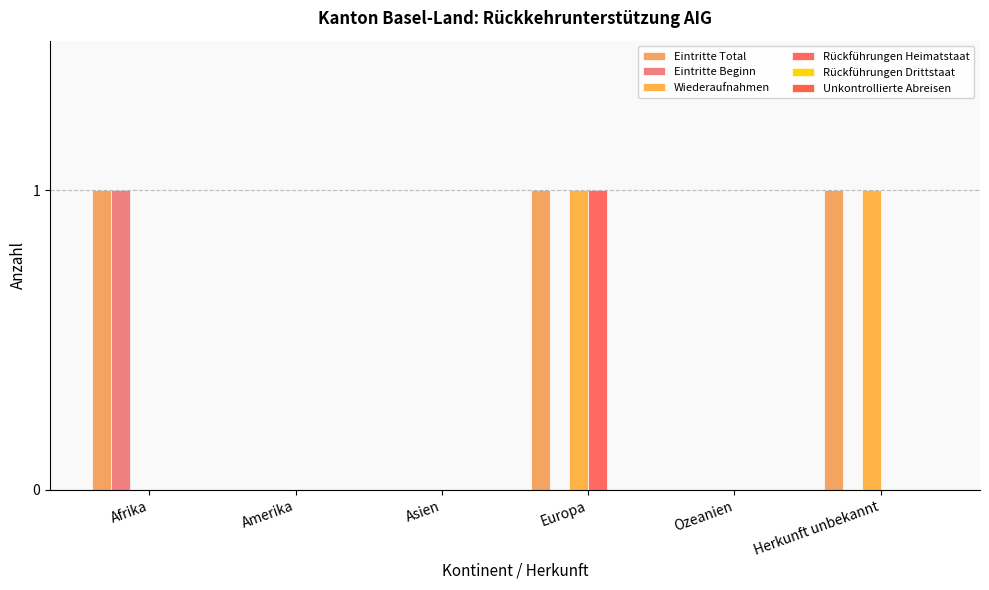

Reading left to right, extract all data points from this chart.

Eintritte Total: Afrika=1	Amerika=0	Asien=0	Europa=1	Ozeanien=0	Herkunft unbekannt=1
Eintritte Beginn: Afrika=1	Amerika=0	Asien=0	Europa=0	Ozeanien=0	Herkunft unbekannt=0
Wiederaufnahmen: Afrika=0	Amerika=0	Asien=0	Europa=1	Ozeanien=0	Herkunft unbekannt=1
Rückführungen Heimatstaat: Afrika=0	Amerika=0	Asien=0	Europa=1	Ozeanien=0	Herkunft unbekannt=0
Rückführungen Drittstaat: Afrika=0	Amerika=0	Asien=0	Europa=0	Ozeanien=0	Herkunft unbekannt=0
Unkontrollierte Abreisen: Afrika=0	Amerika=0	Asien=0	Europa=0	Ozeanien=0	Herkunft unbekannt=0